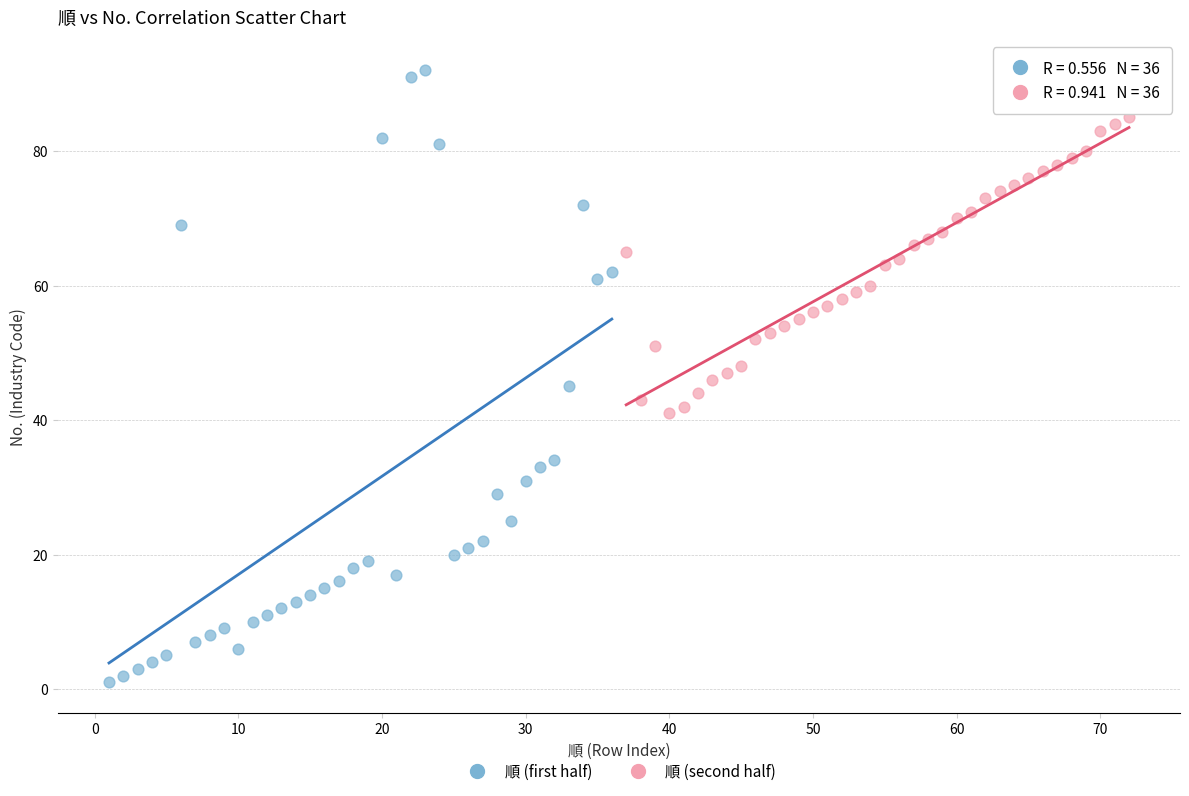

Which series reaches the maximum Y coordinate?

順 (first half)